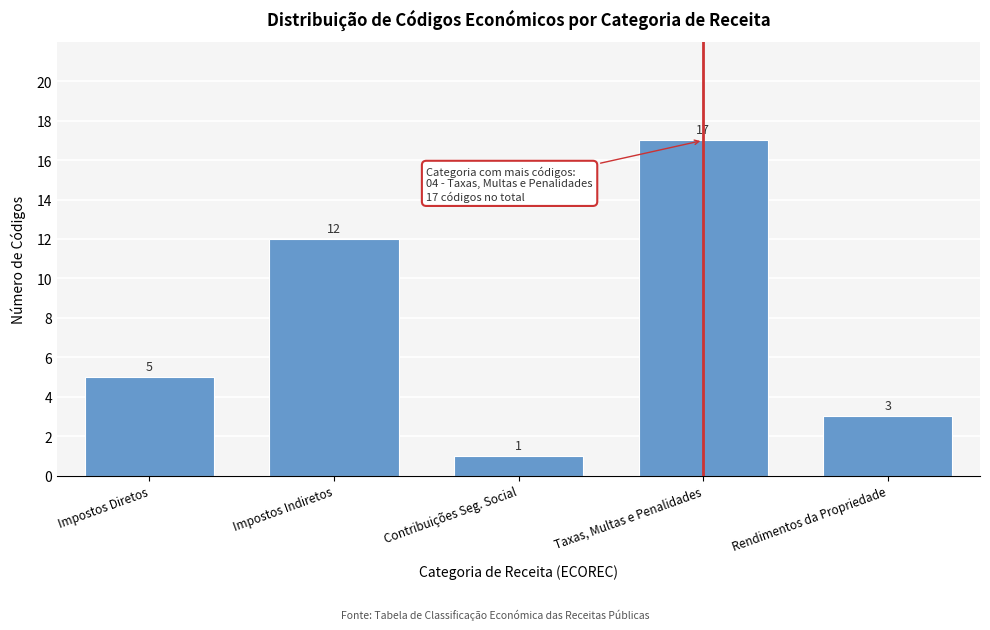

Reading right to left, list all the values displayed in this chart.

3	17	1	12	5